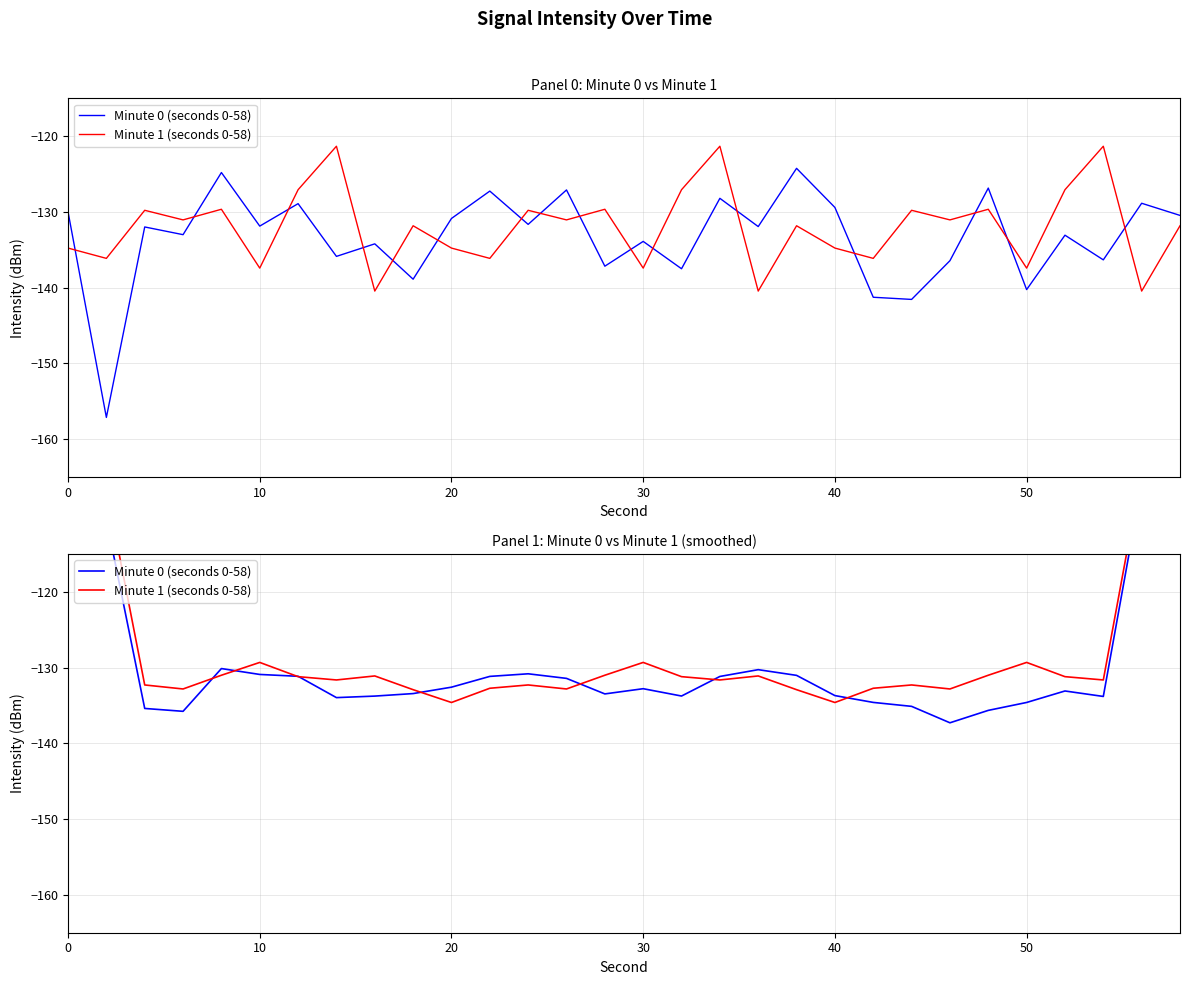

What are all the series names shown in the legend?

Minute 0 (seconds 0-58), Minute 1 (seconds 0-58)